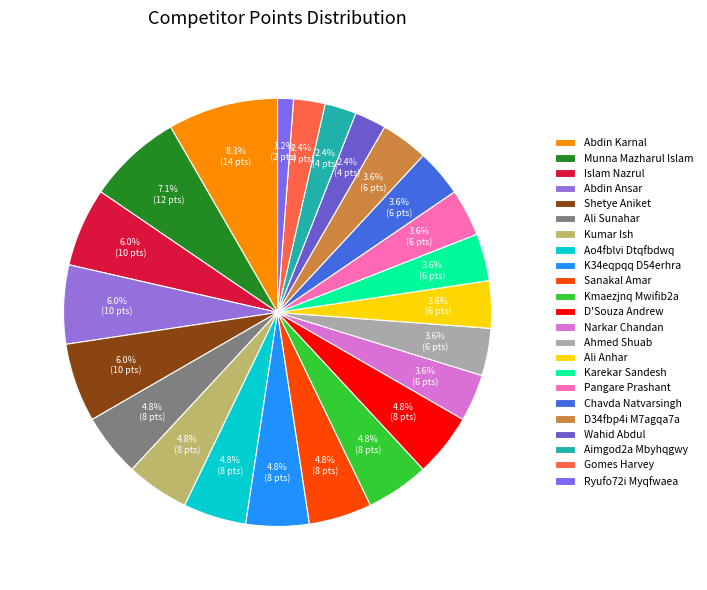

Does Wahid Abdul account for over 50% of the chart?

No